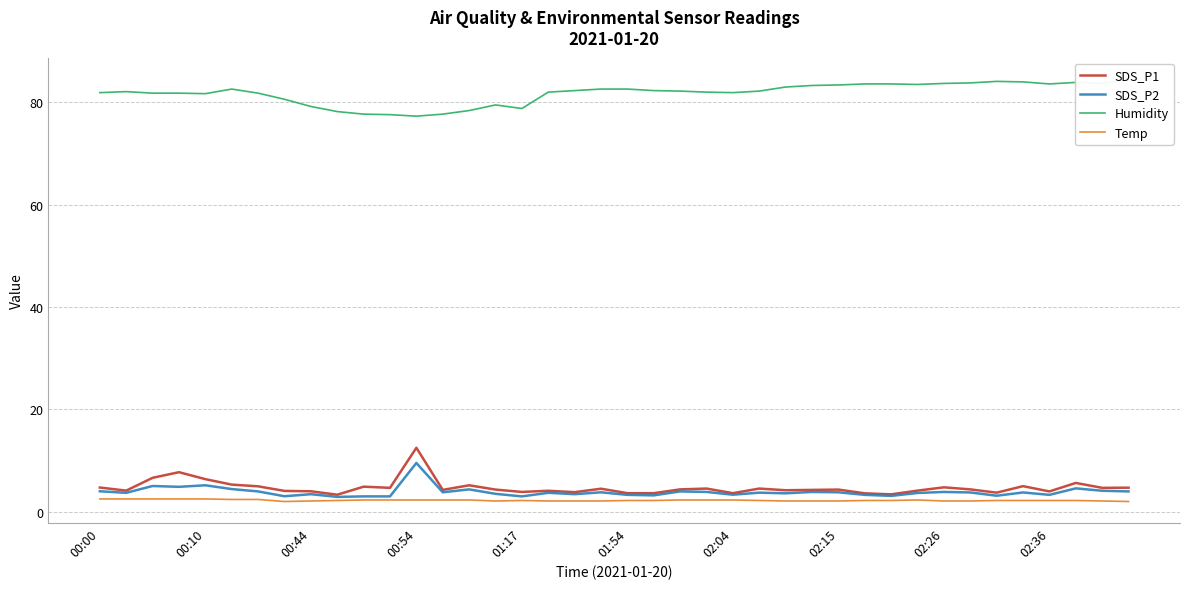

What is the average value of the Temp series?

2.2